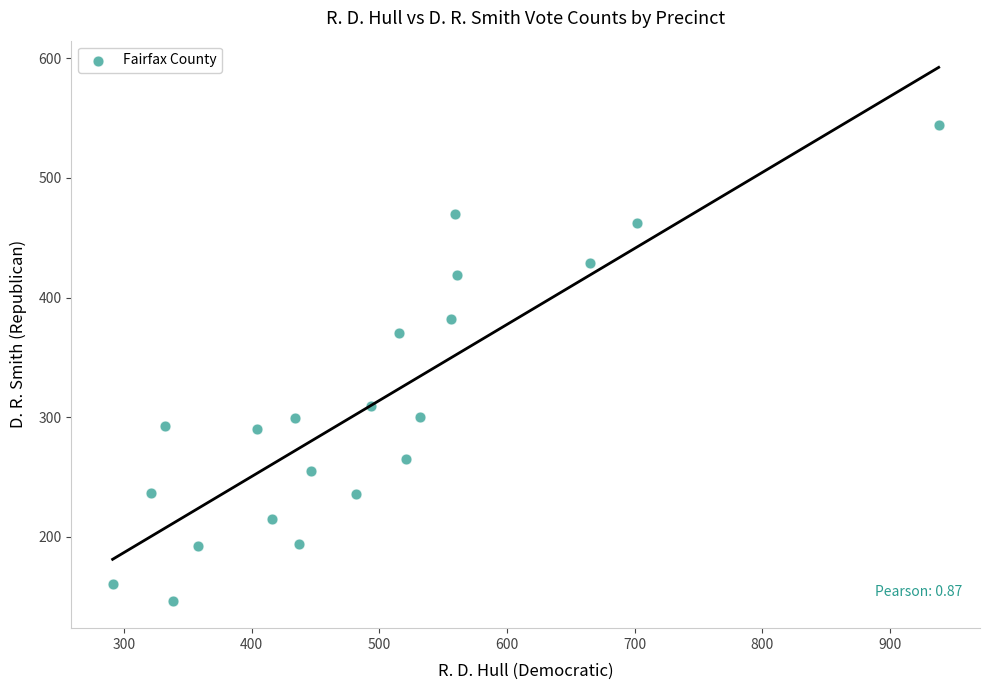

What Y value in the scatter plot is closest to 345?

370